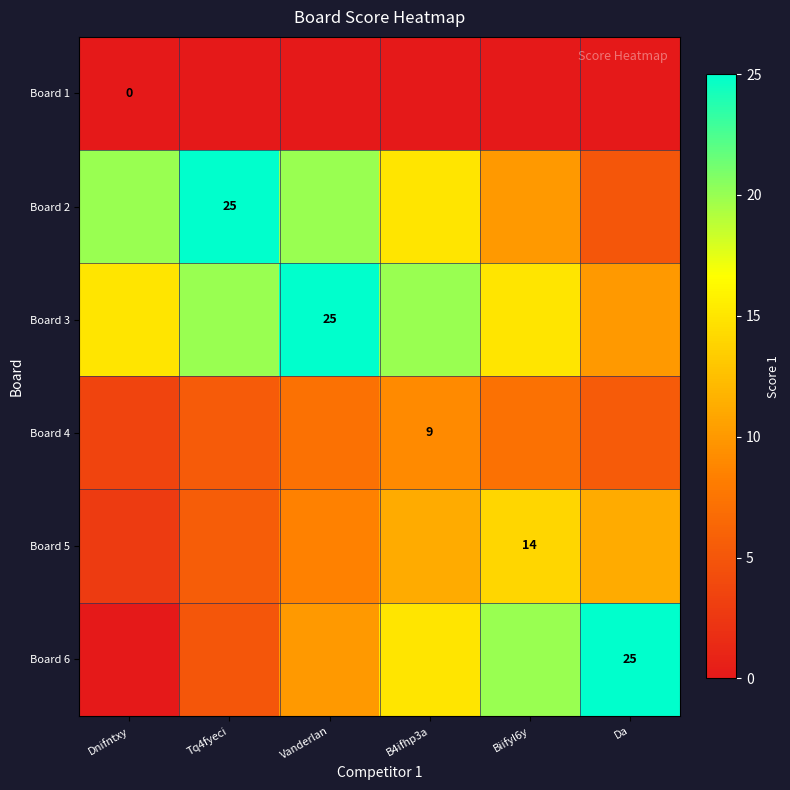

True or false: Board 5 has a value of 5.6 at Tq4fyeci.

True